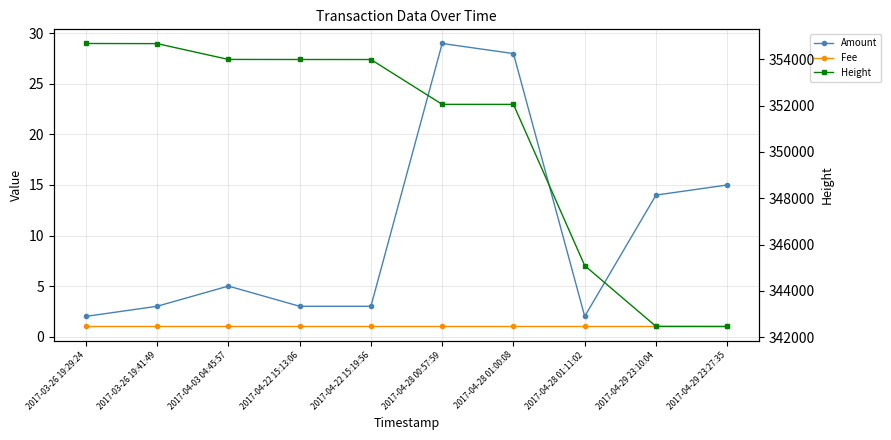

Reading right to left, what are all the values shown in this chart?

Amount: 2017-04-29 23:27:35=15.0	2017-04-29 23:10:04=14.0	2017-04-28 01:11:02=2.0	2017-04-28 01:00:08=28.0	2017-04-28 00:57:59=29.0	2017-04-22 15:19:56=3.0	2017-04-22 15:13:06=3.0	2017-04-03 04:45:57=5.0	2017-03-26 19:41:49=3.0	2017-03-26 19:29:24=2.0
Fee: 2017-04-29 23:27:35=1.0	2017-04-29 23:10:04=1.0	2017-04-28 01:11:02=1.0	2017-04-28 01:00:08=1.0	2017-04-28 00:57:59=1.0	2017-04-22 15:19:56=1.0	2017-04-22 15:13:06=1.0	2017-04-03 04:45:57=1.0	2017-03-26 19:41:49=1.0	2017-03-26 19:29:24=1.0
Height: 2017-04-29 23:27:35=342465.0	2017-04-29 23:10:04=342470.0	2017-04-28 01:11:02=345093.0	2017-04-28 01:00:08=352051.0	2017-04-28 00:57:59=352052.0	2017-04-22 15:19:56=353987.0	2017-04-22 15:13:06=353988.0	2017-04-03 04:45:57=353991.0	2017-03-26 19:41:49=354673.0	2017-03-26 19:29:24=354679.0